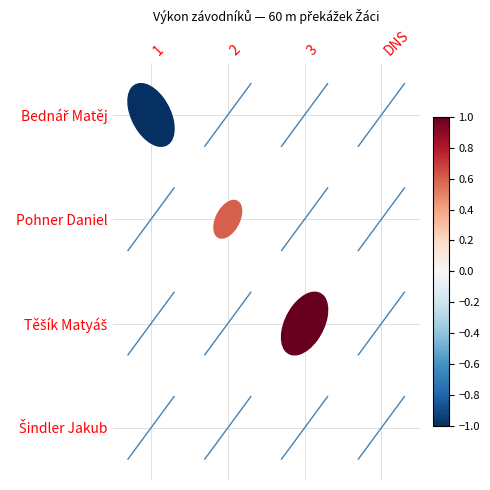

At how many categories does at least one series exceed 0?

2